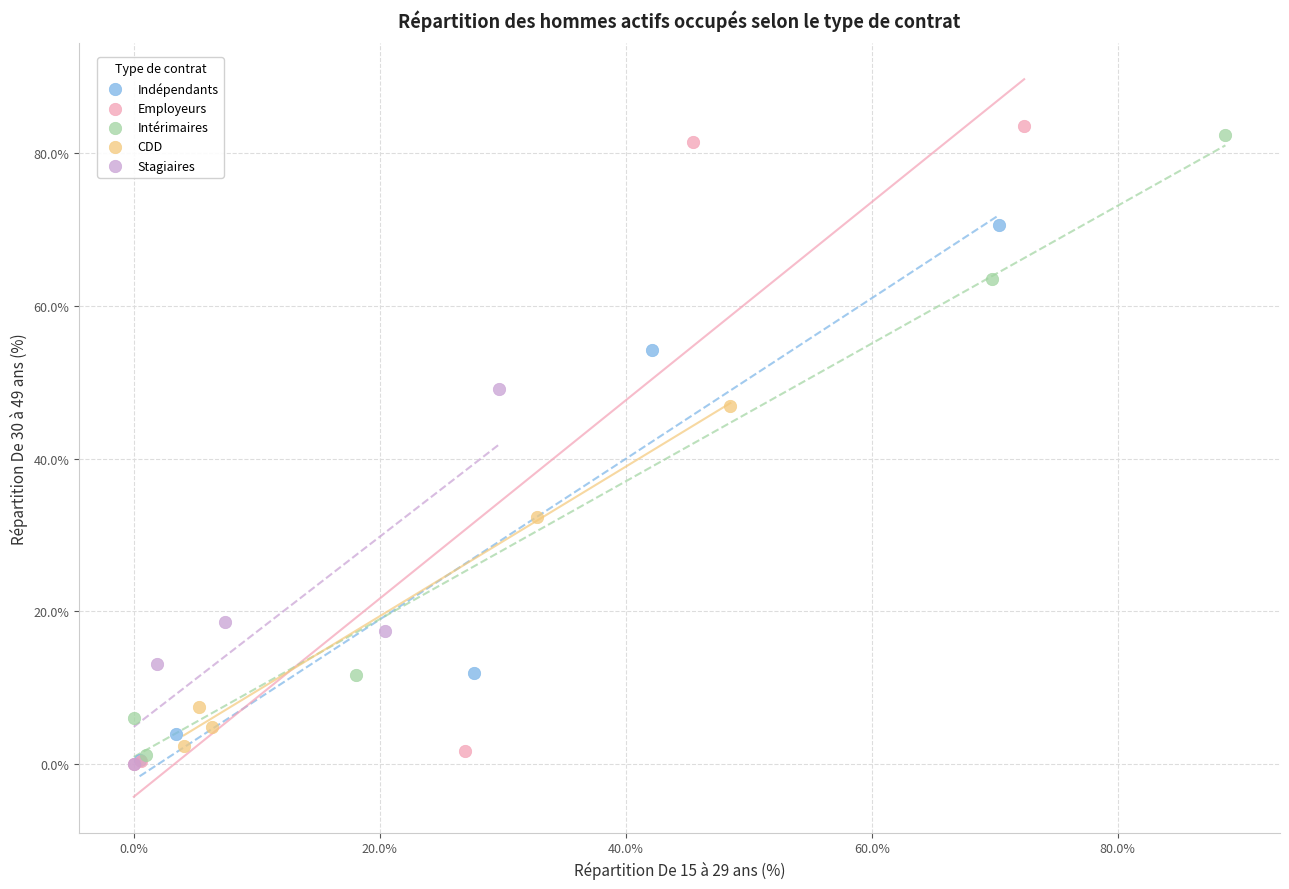

Which series contains the highest Y value?

Employeurs